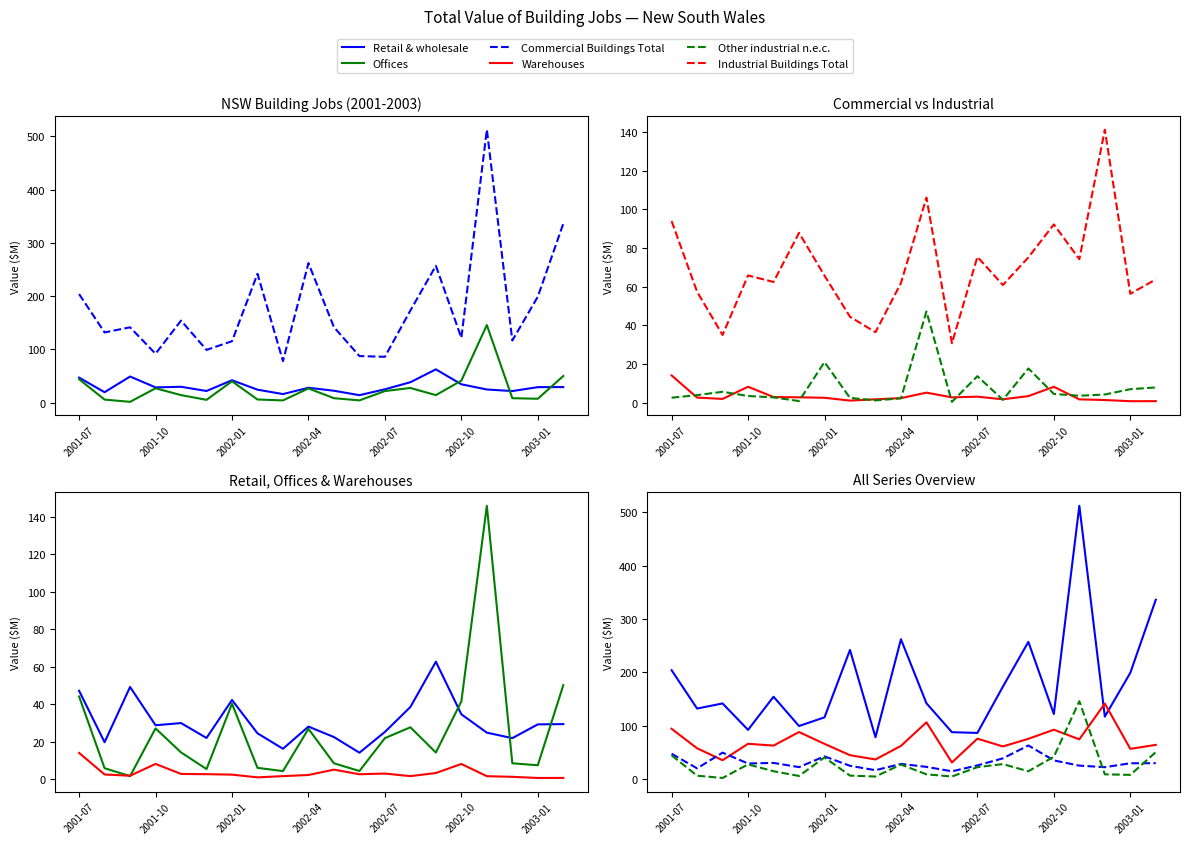

What are all the series names shown in the legend?

Retail & wholesale, Offices, Commercial Buildings Total, Warehouses, Other industrial n.e.c., Industrial Buildings Total